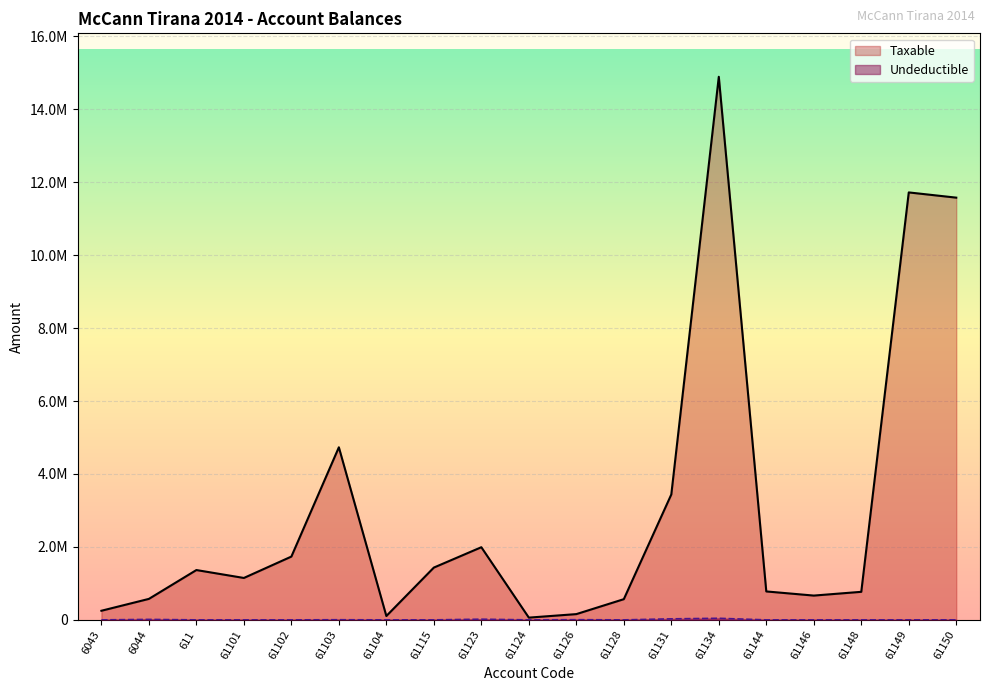

True or false: Taxable and Undeductible intersect in this chart.

False